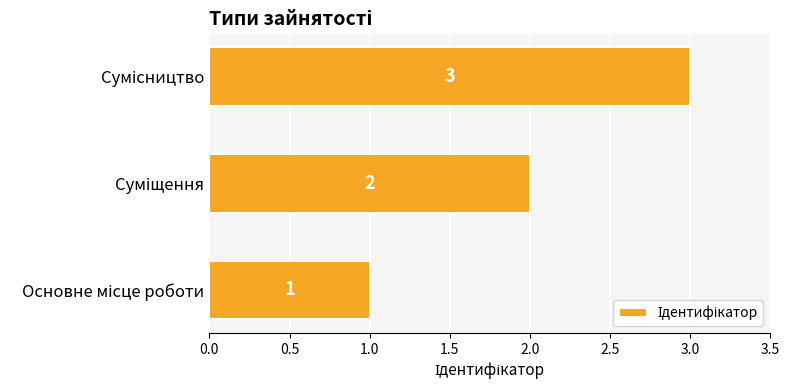

Count the values in the range 1 to 3.

3